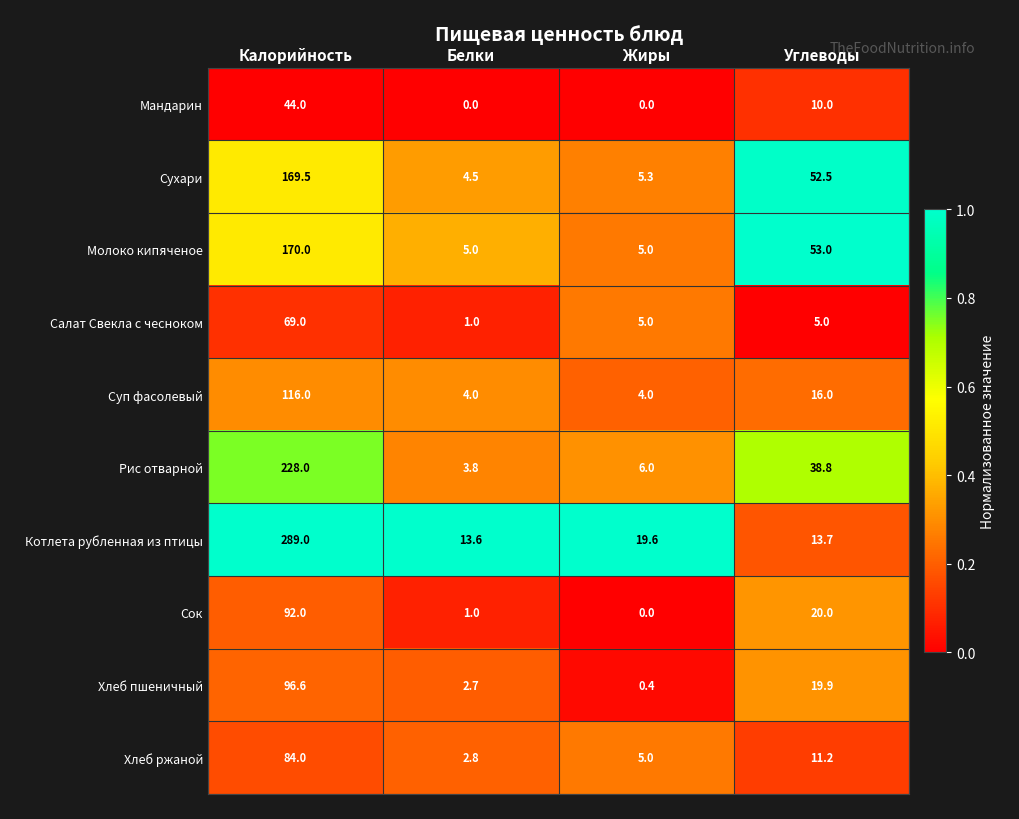

At how many categories does at least one series exceed 0?

4